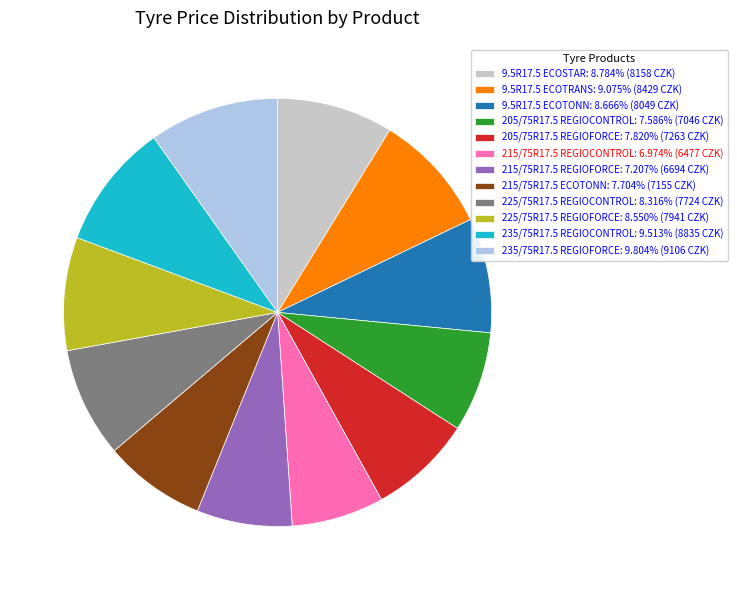

What is the ratio of the value at 205/75R17.5 REGIOCONTROL: 7.586% (7046 CZK) to the value at 205/75R17.5 REGIOFORCE: 7.820% (7263 CZK)?

1.0